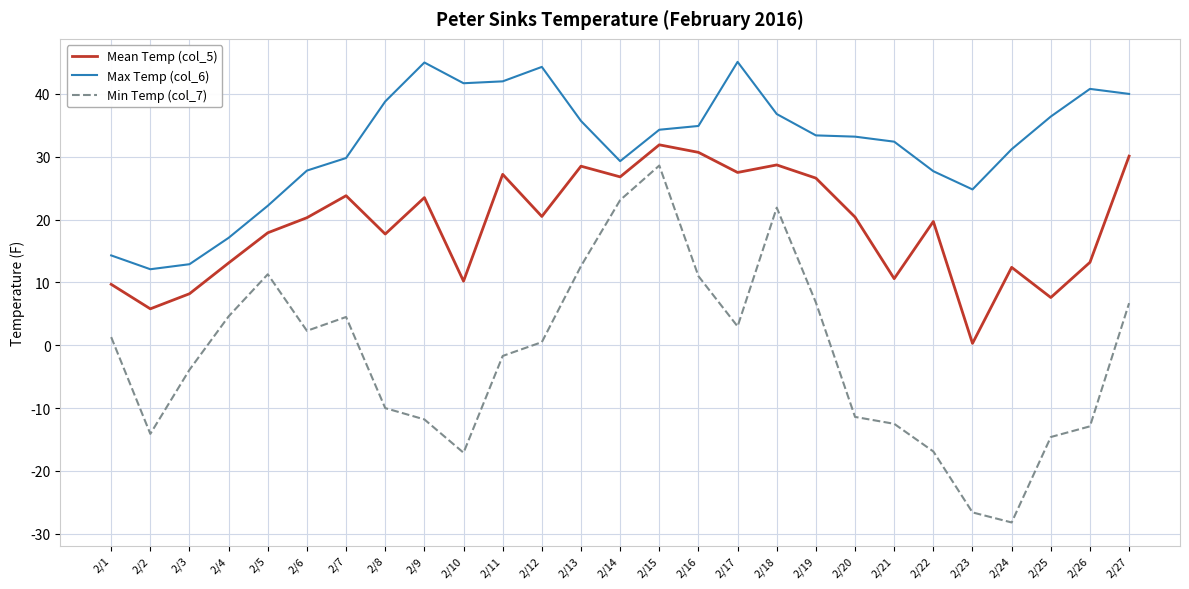

What is the minimum value shown in the chart?

-28.2